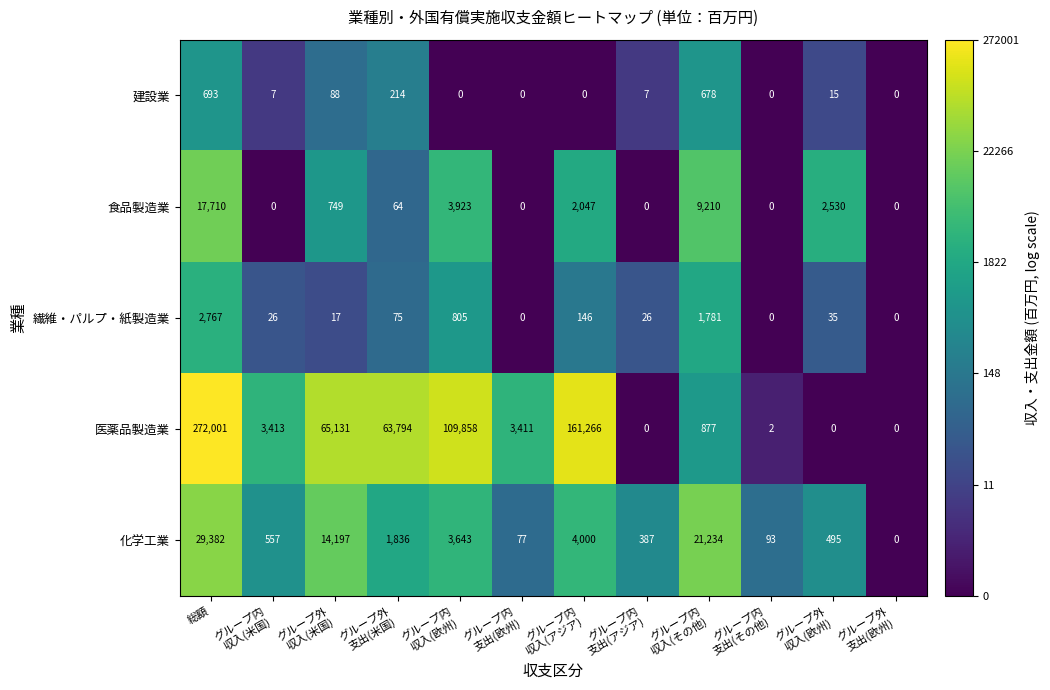

Rank the series by their maximum value, from highest to lowest.

医薬品製造業, 化学工業, 食品製造業, 繊維・パルプ・紙製造業, 建設業